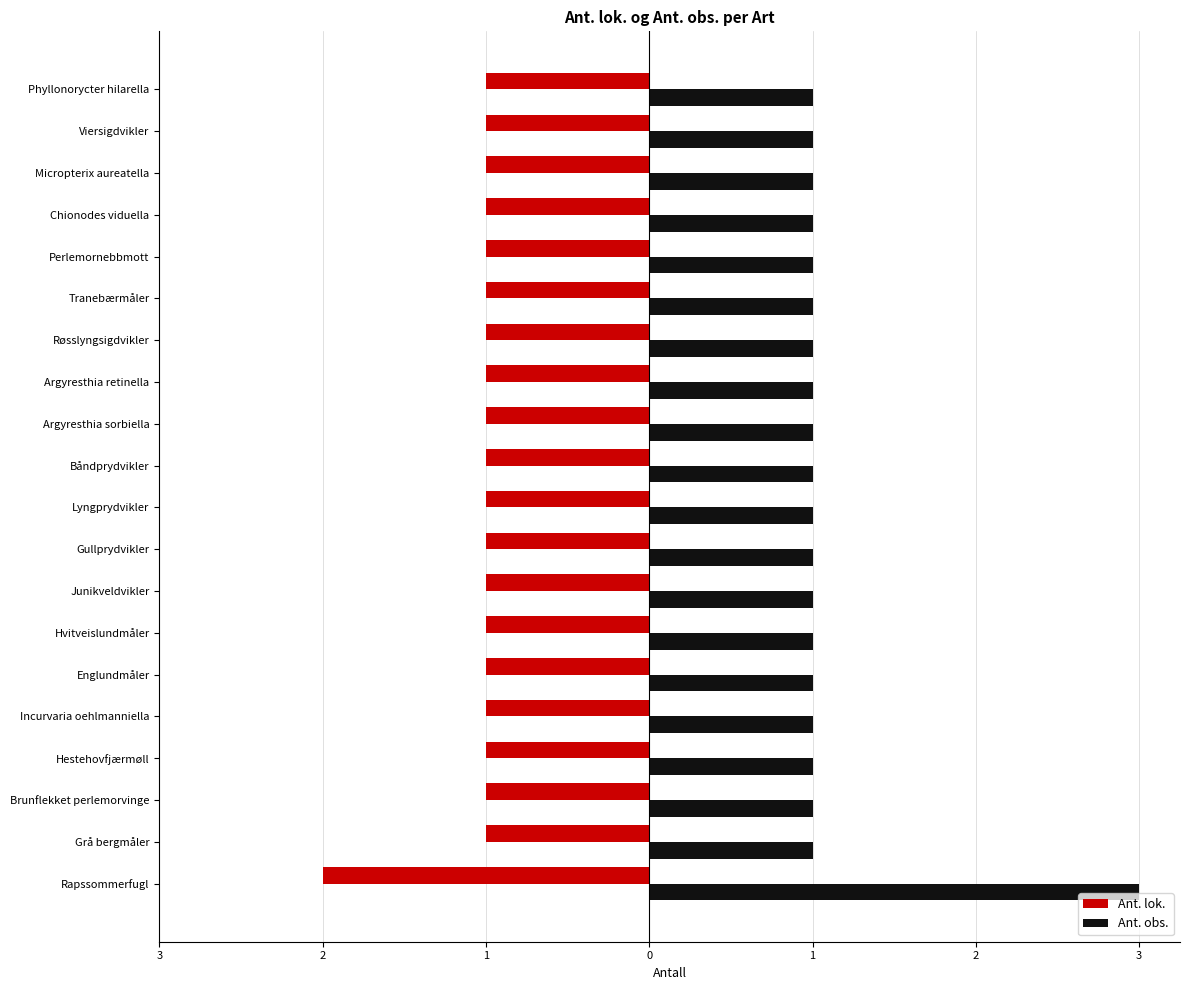

Rank the series by their maximum value, from lowest to highest.

Ant. lok., Ant. obs.